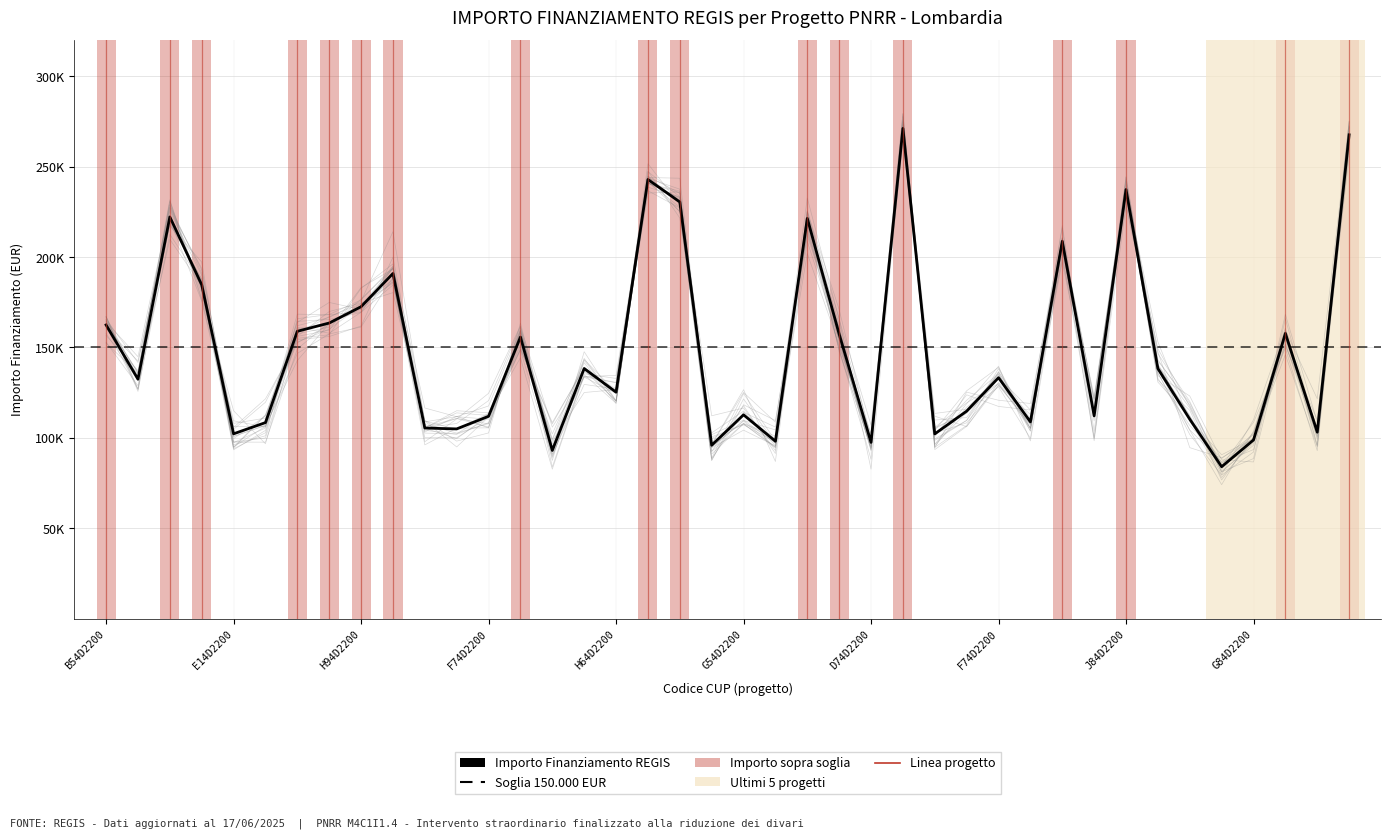

At which category does the chart reach its minimum across all series?

B34D22007020006